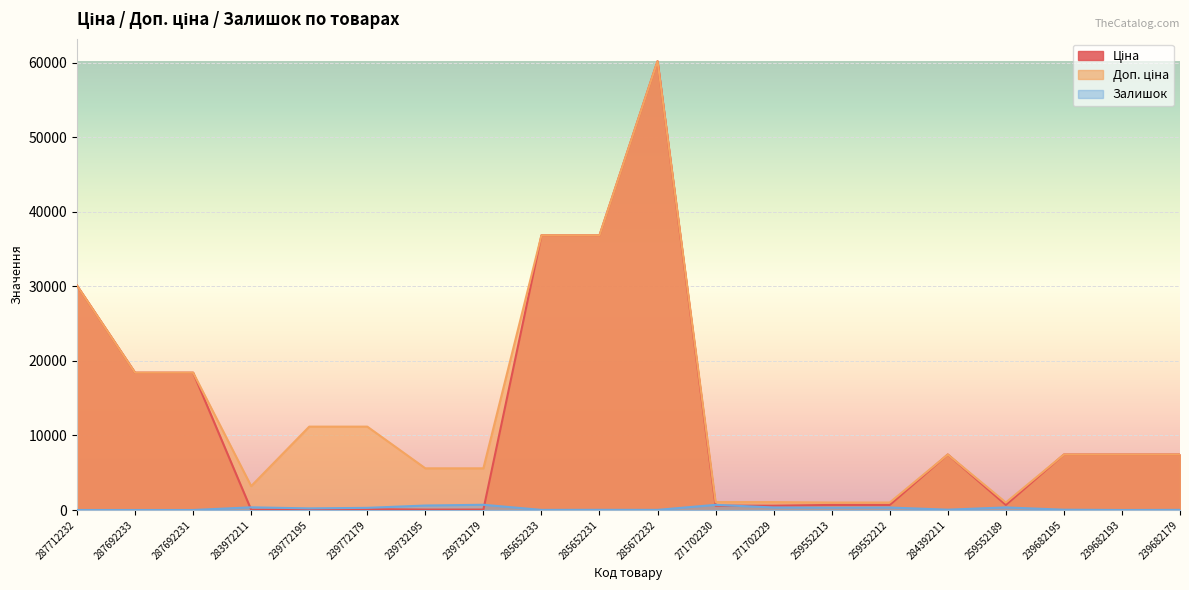

What value does the Доп. ціна series have at 239732179?

5591.0